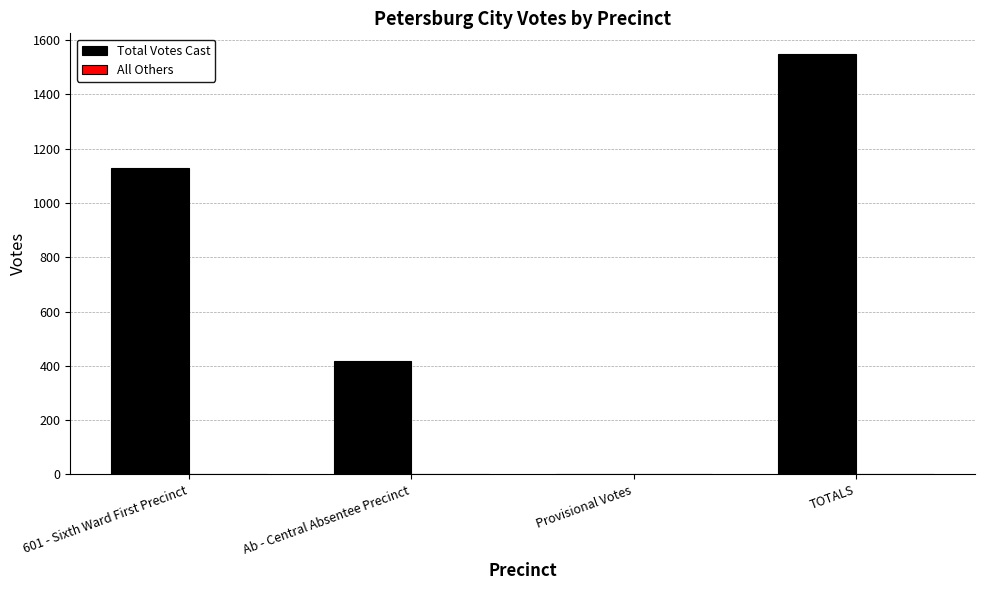

What is the greatest value displayed?

1547